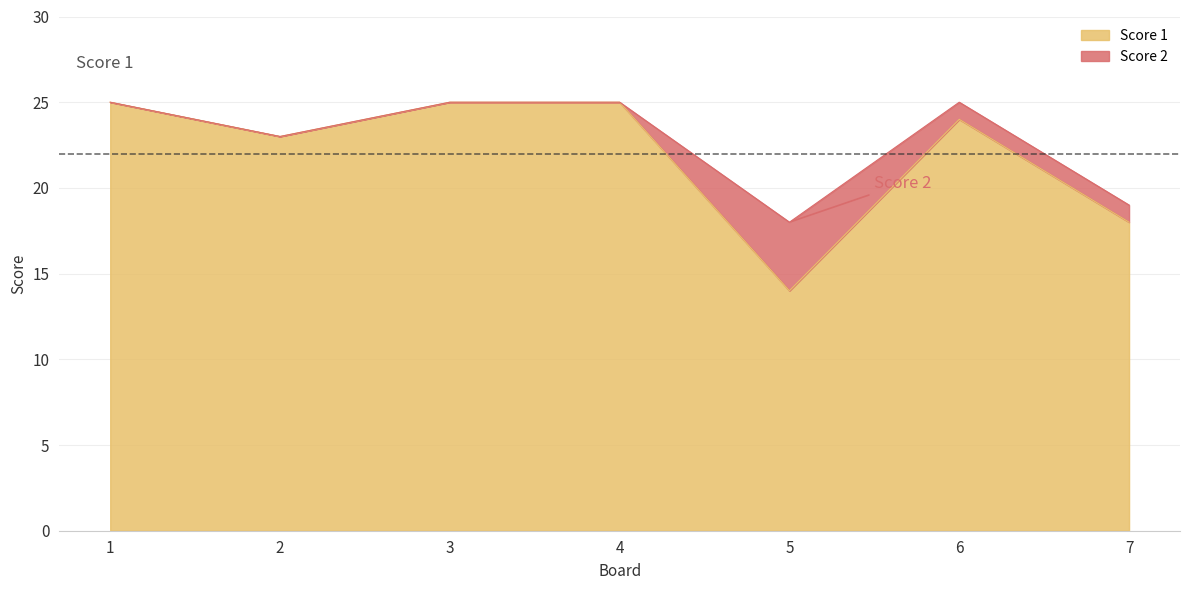

What is the minimum value shown in the chart?

14